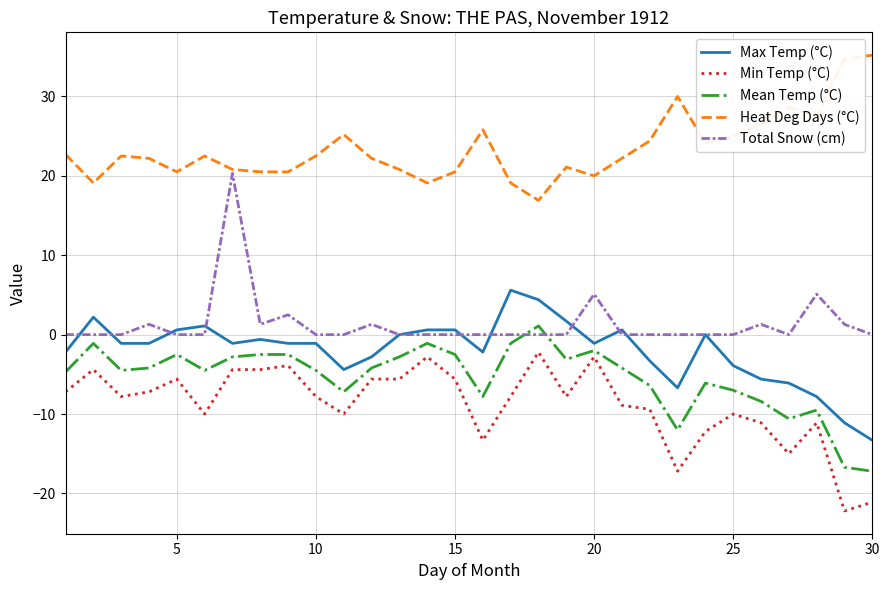

Which series has the largest total across all categories?

Heat Deg Days (°C)